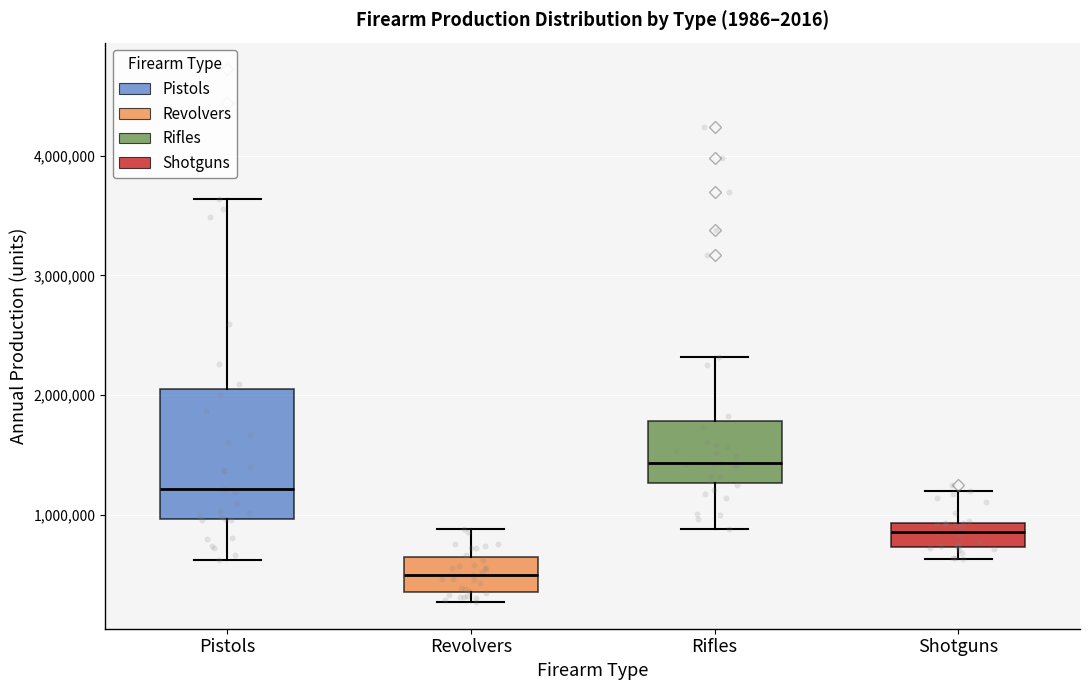

Reading left to right, transcribe this box plot: for each box, give where its median line is, the range the box spans, and where its two whiskers end, as read against the y-axis. The values are not printed on the chart, so give them approximately, as read against the axis.

Pistols: median 1200000, box 1000000 to 2000000, whiskers 600000 to 3600000
Revolvers: median 500000, box 400000 to 600000, whiskers 300000 to 900000
Rifles: median 1400000, box 1300000 to 1800000, whiskers 900000 to 2300000
Shotguns: median 900000 (inside the box), box 700000 to 900000, whiskers 600000 to 1200000